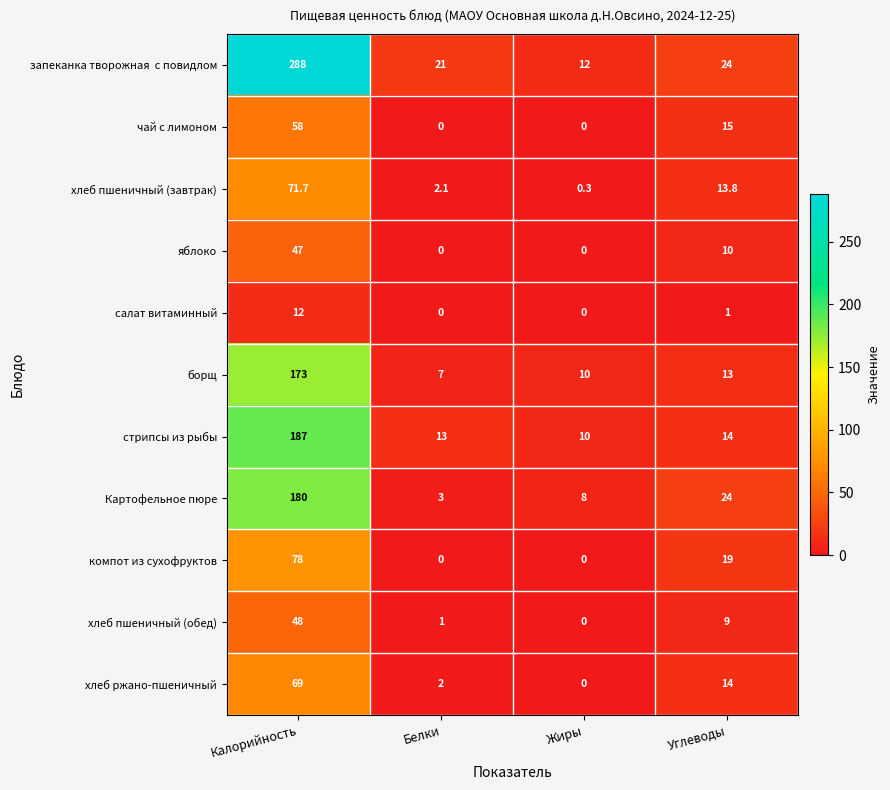

Between Жиры and Углеводы, which series saw the biggest shift?

компот из сухофруктов